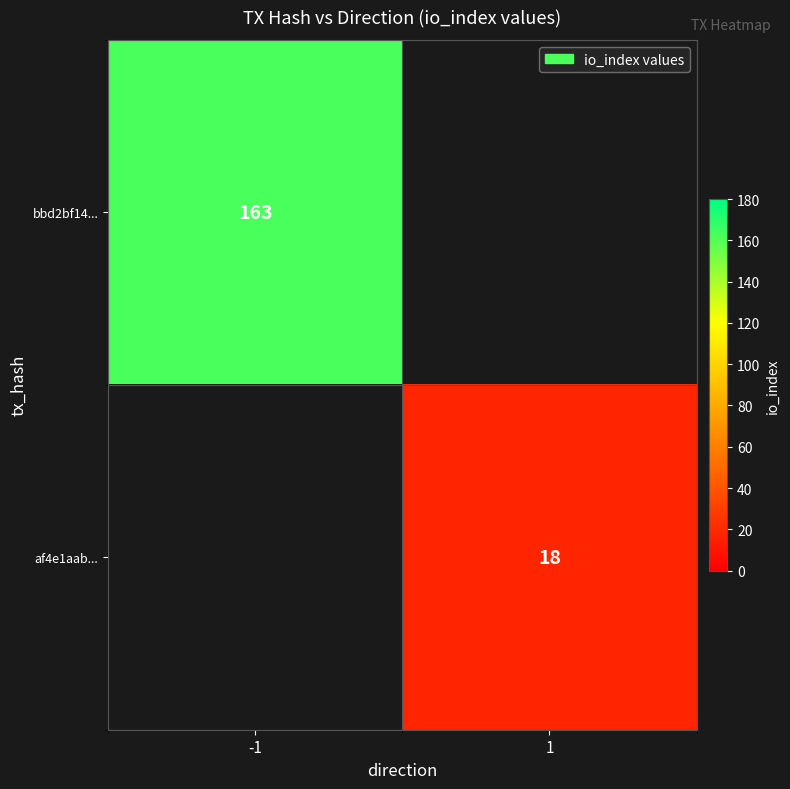

Is it true that bbd2bf14... equals 163 at -1?

True